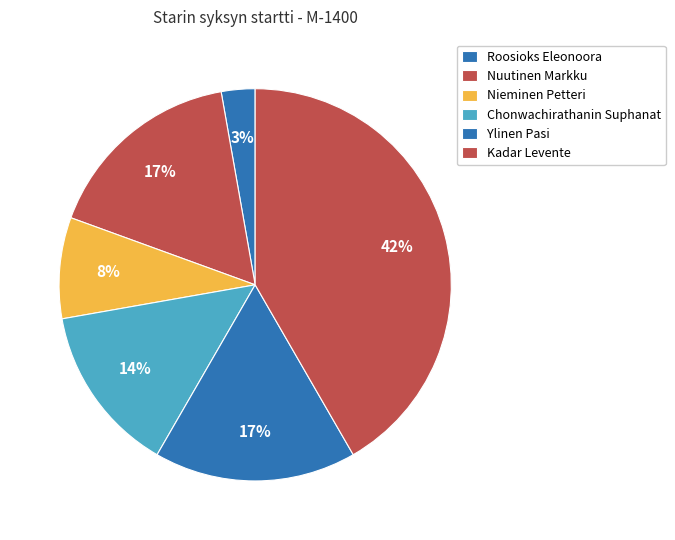

Which category has the smallest portion of the pie?

Roosioks Eleonoora